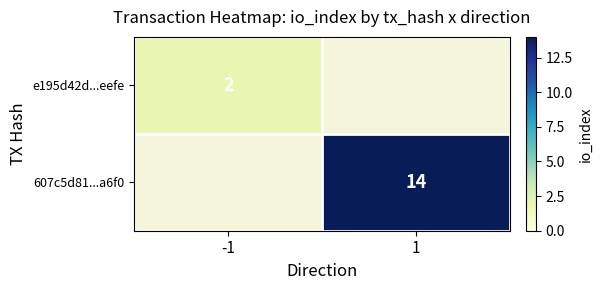

Is it true that e195d42d...eefe equals 2 at -1?

True